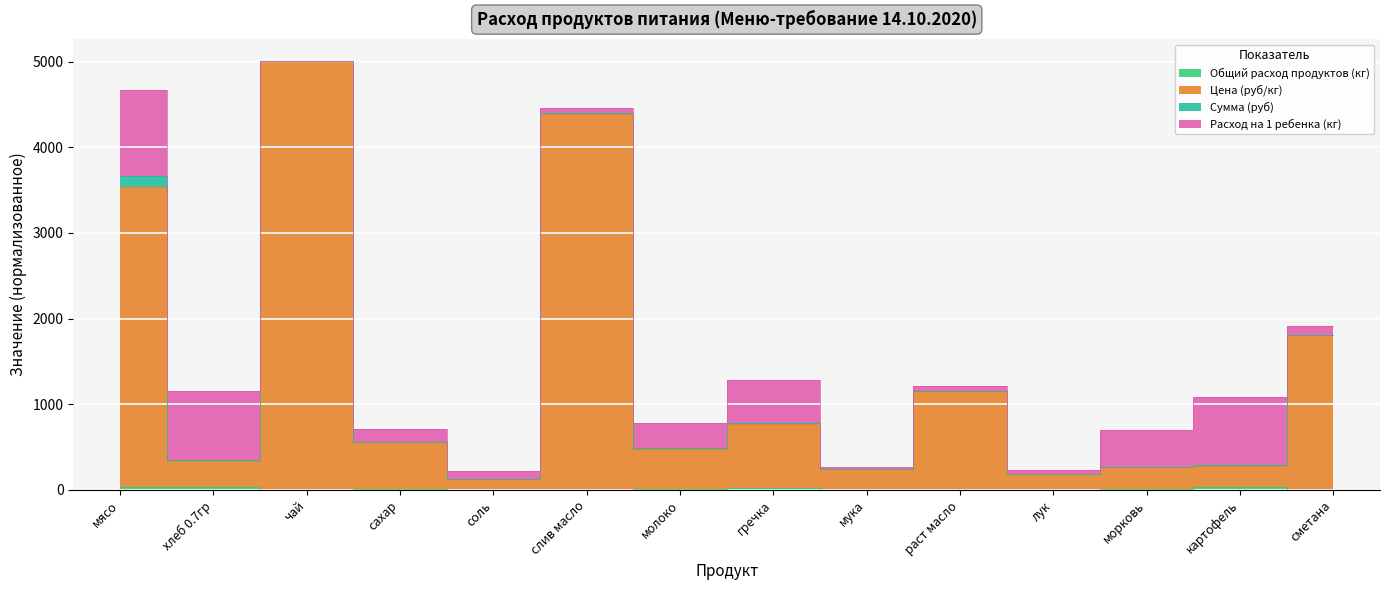

True or false: Общий расход продуктов (кг) and Цена (руб/кг) cross at least once.

False